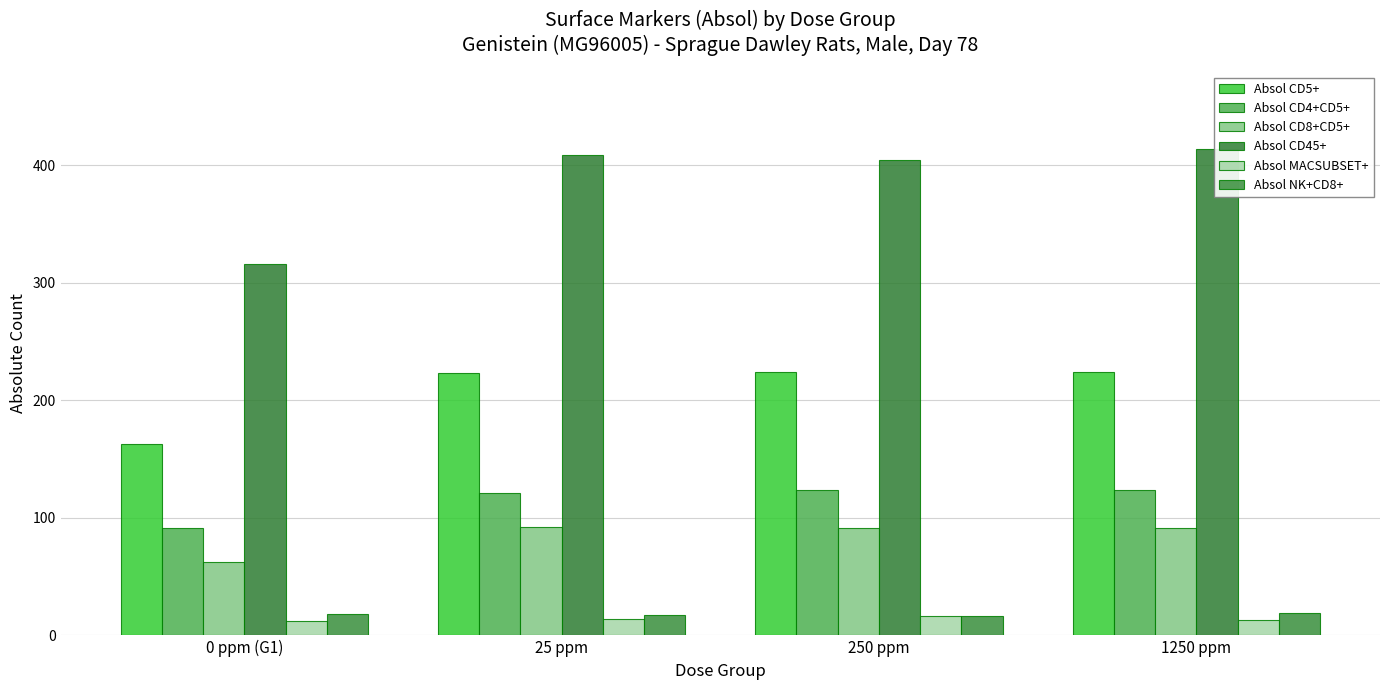

How many bars are there in total?

24